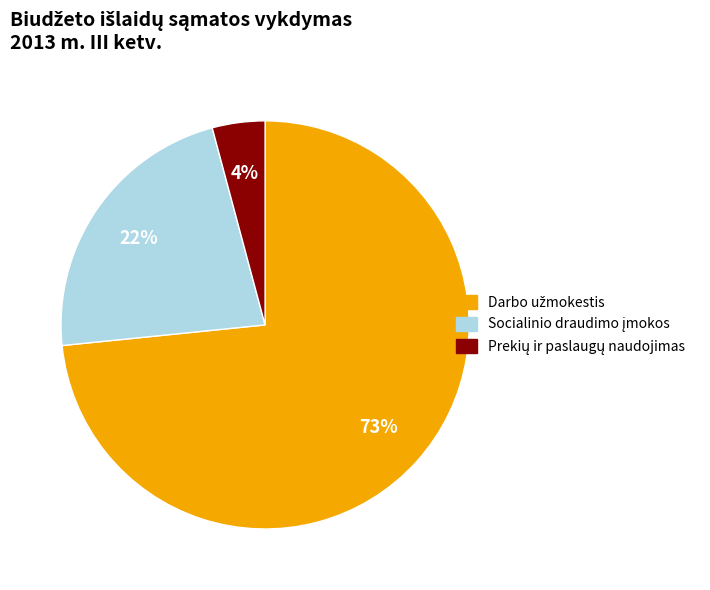

To the nearest percent, what is the average slice percentage?

33%